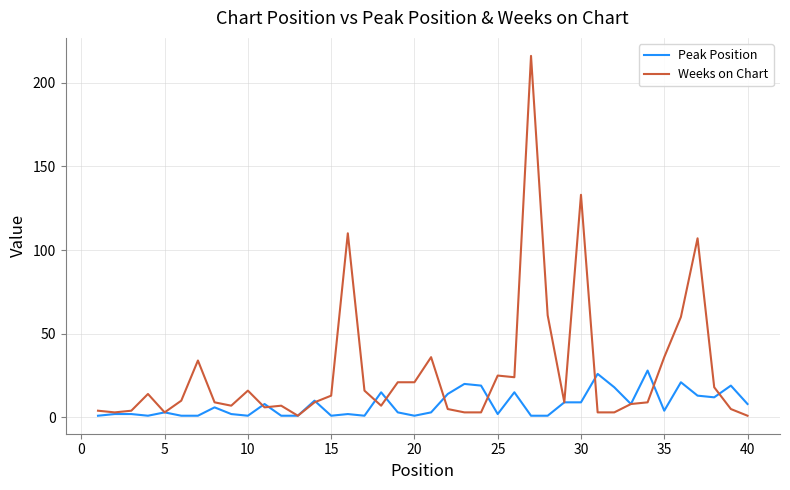

How many series are shown in this chart?

2